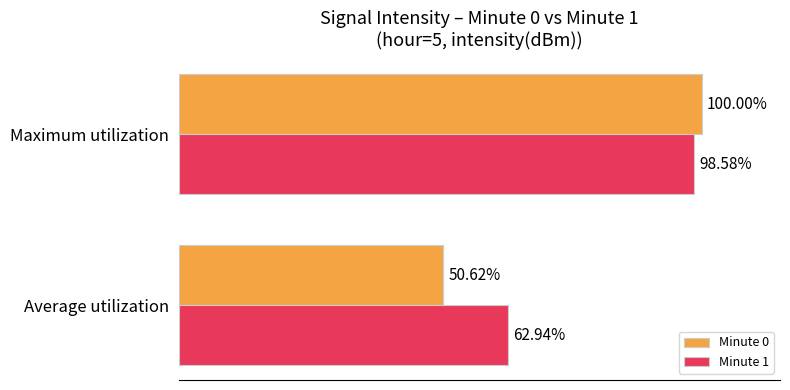

Rank the series by their maximum value, from lowest to highest.

Minute 1, Minute 0